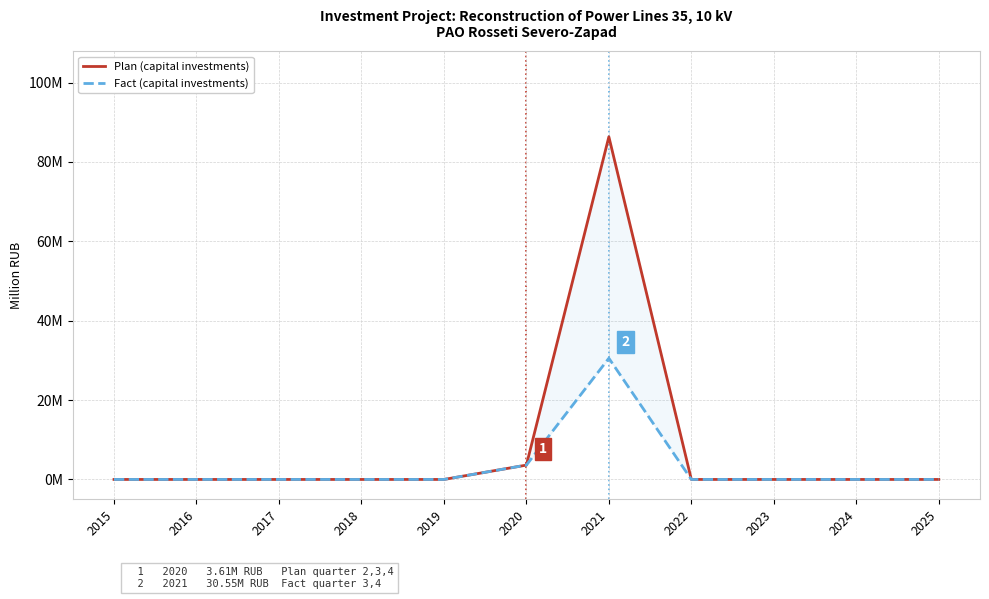

True or false: Fact (capital investments) and Plan (capital investments) intersect in this chart.

False